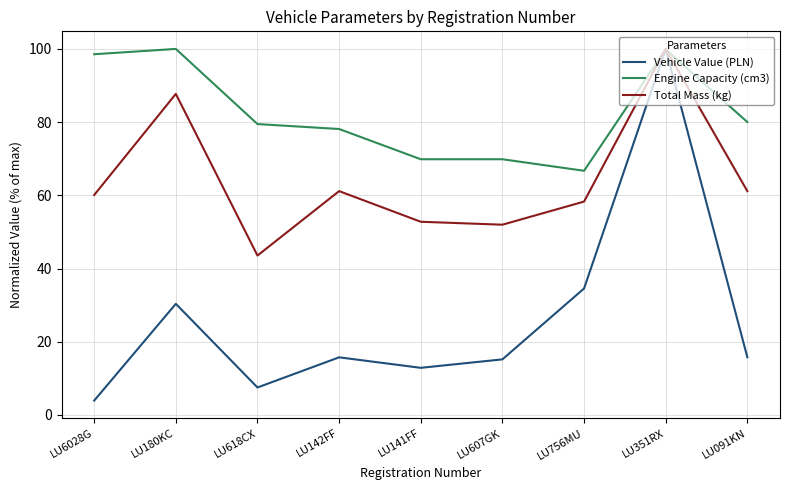

What is the spread (max minus min) of values at LU351RX?

0.1